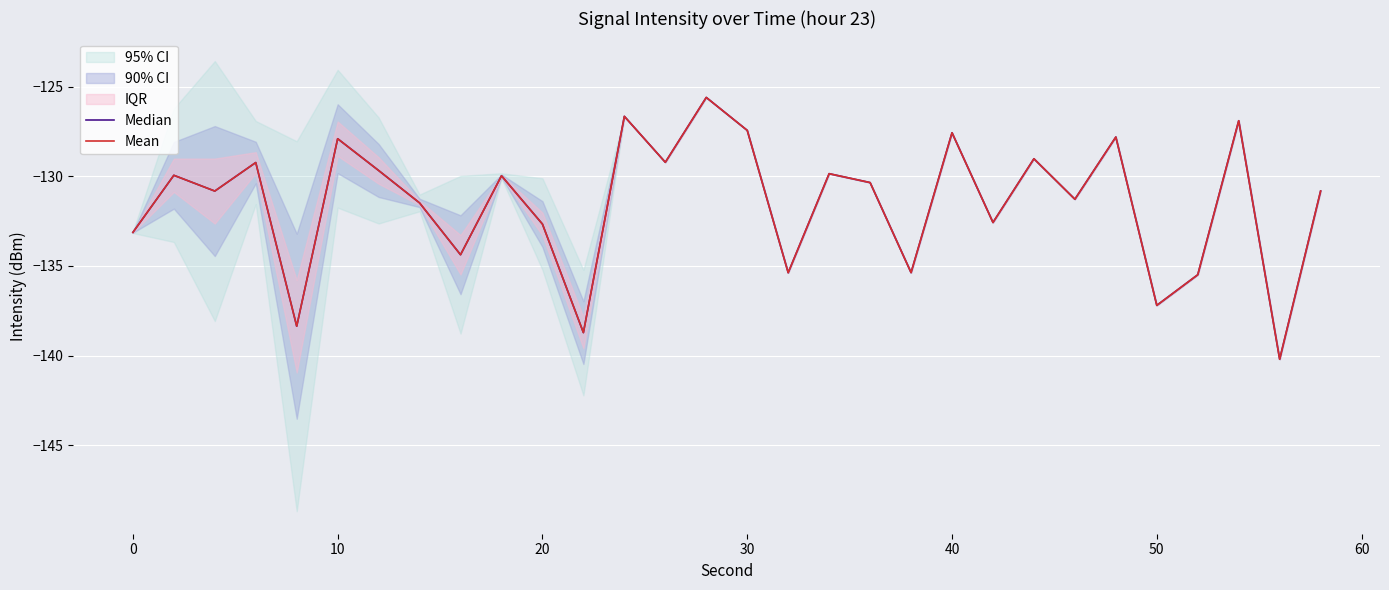

Is this an area chart (filled region under the line)?

No